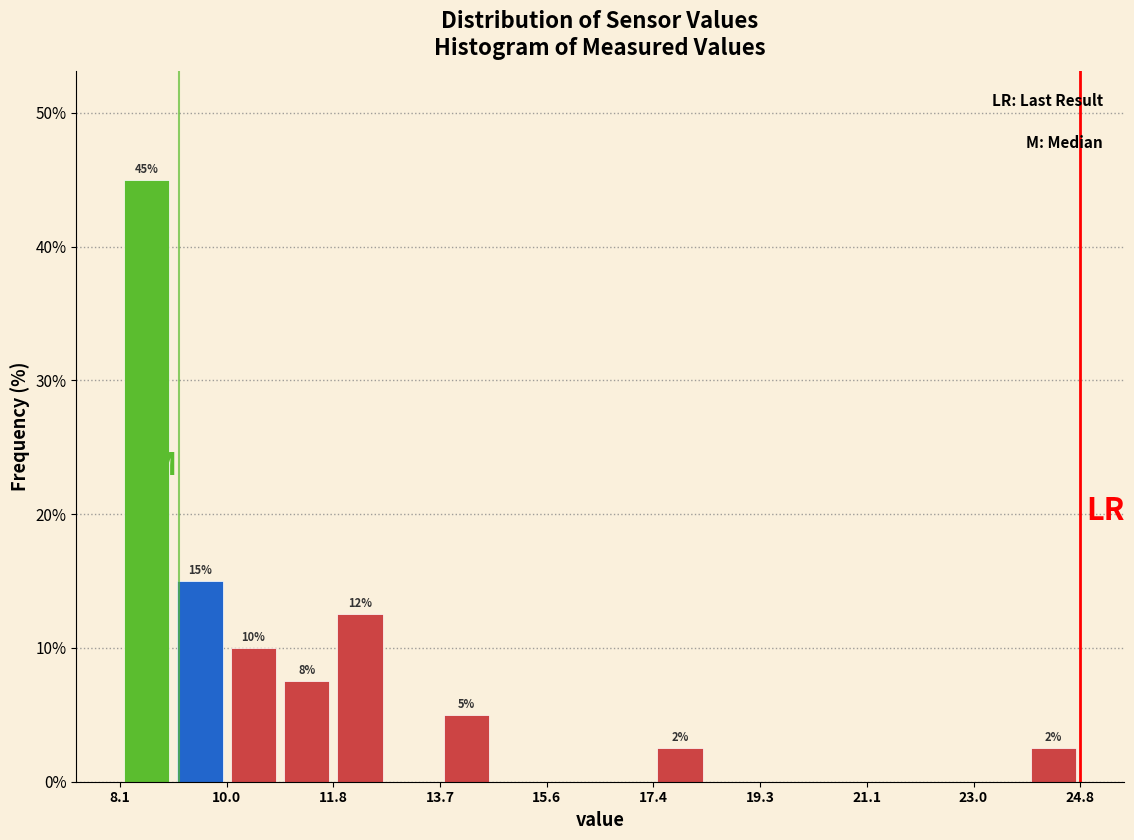

Which range on the x-axis has the tallest bar?

8.2 to 9.0